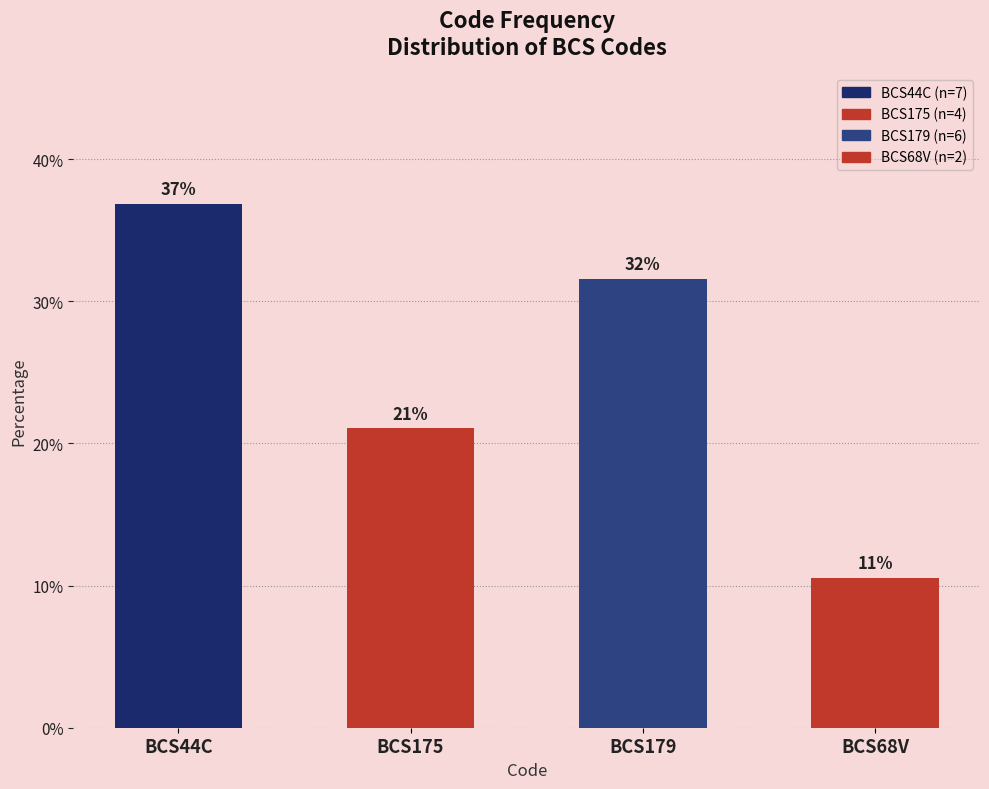

At which label does the data first exceed 31?

BCS44C